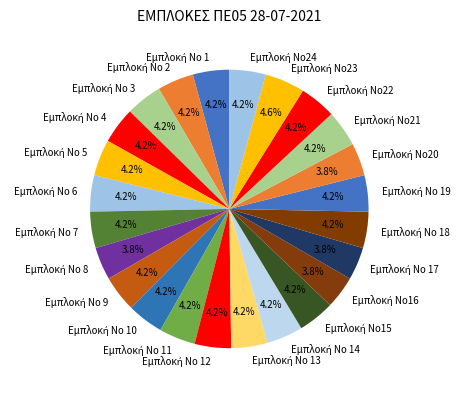

Is there a majority slice in this chart?

No